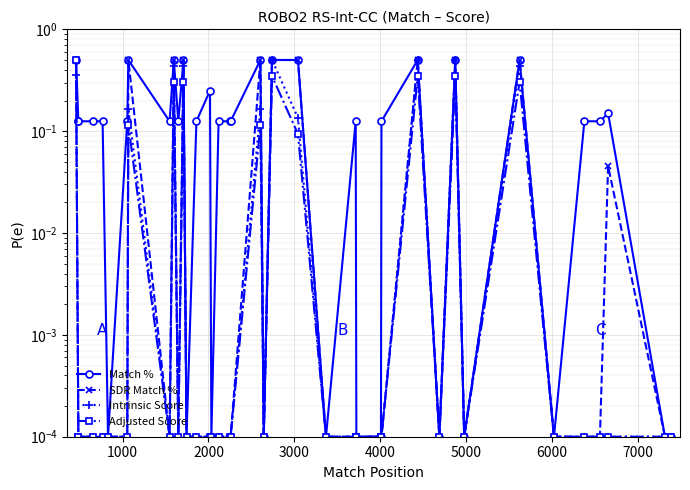

True or false: Intrinsic Score and SDR Match % cross at least once.

False